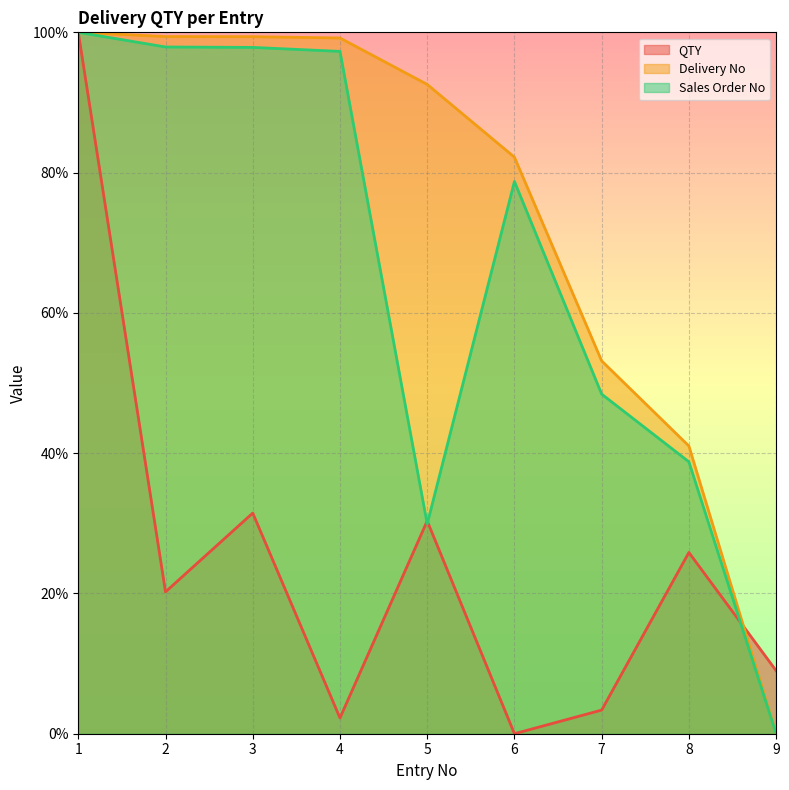

In Sales Order No, how many points are lower than both neighbors (excluding endpoints)?

1